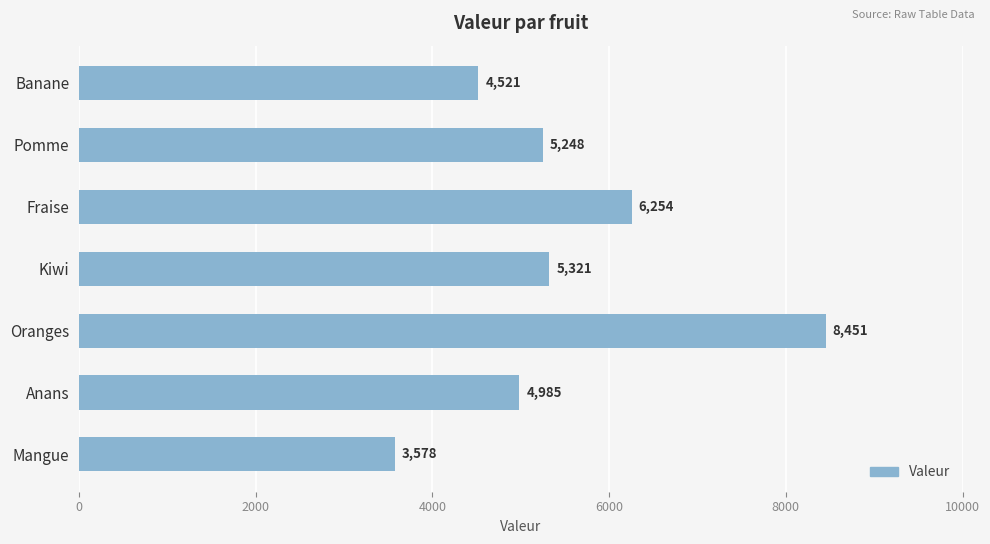

What is the sum of all values?

38358